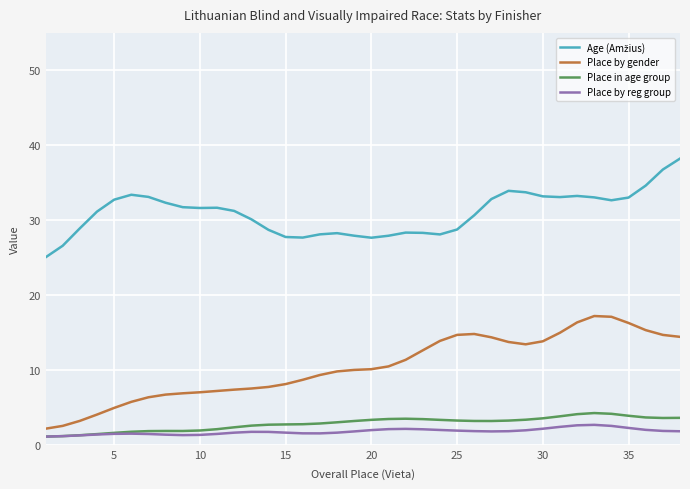

What is the highest value of the Place in age group series?

4.2